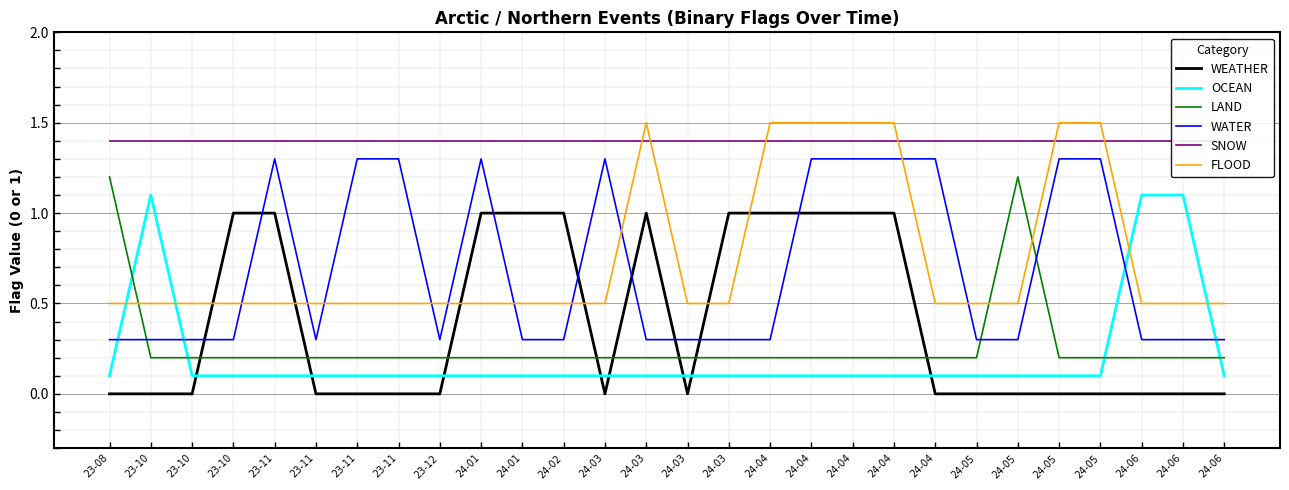

True or false: OCEAN and SNOW intersect in this chart.

False